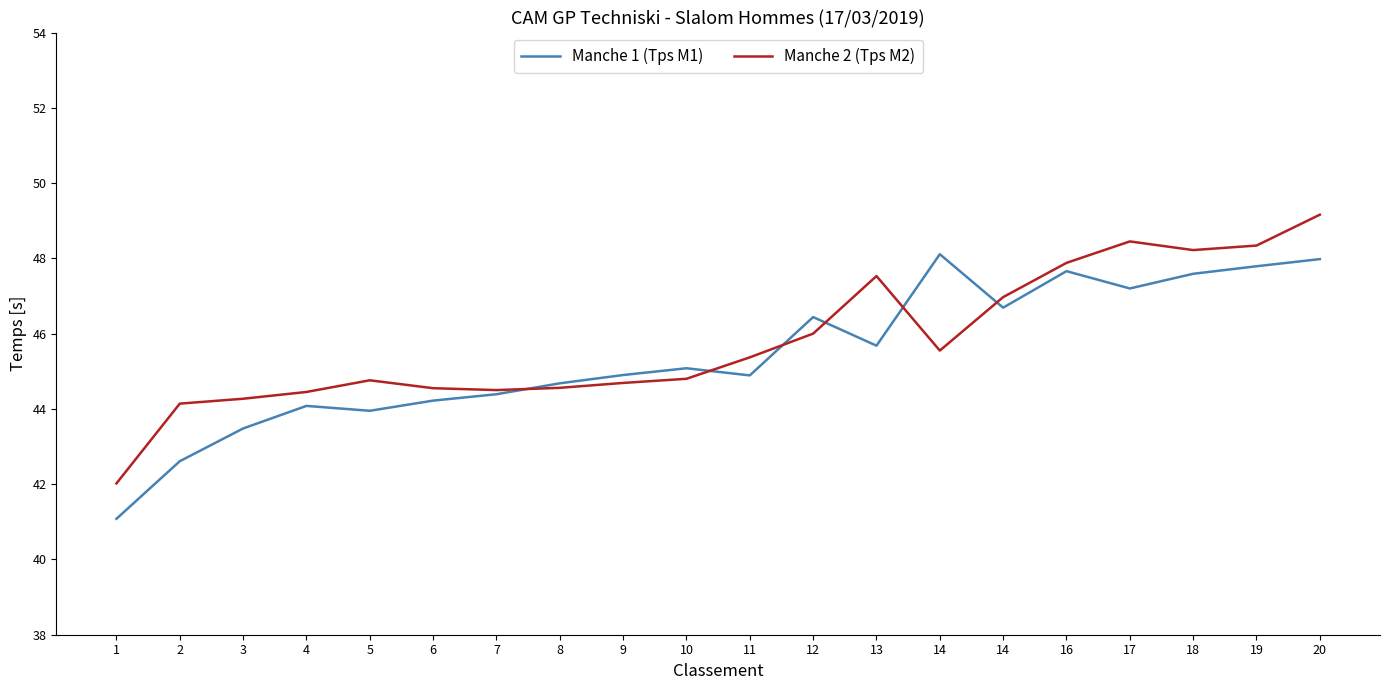

What are all the series names shown in the legend?

Manche 1 (Tps M1), Manche 2 (Tps M2)